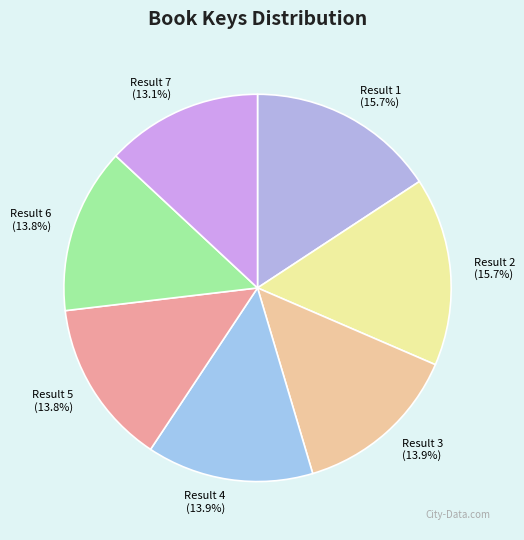

Is it true that Result 5 is 14% of the pie?

True